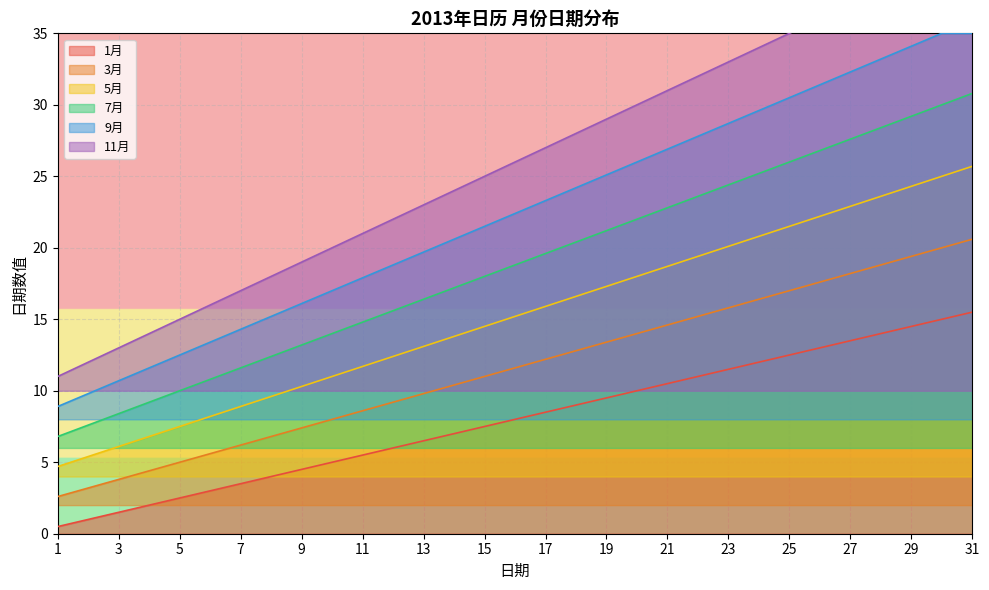

What is the greatest value displayed?

40.0